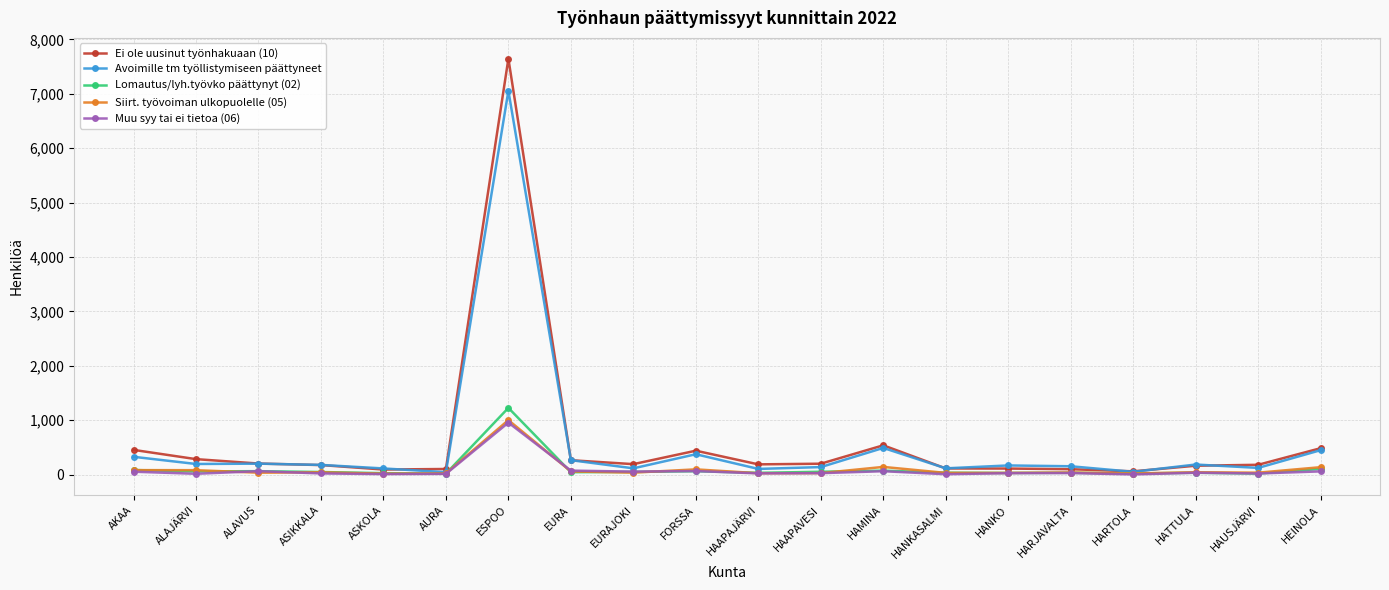

What is the label of the 2nd point from the left?

ALAJÄRVI